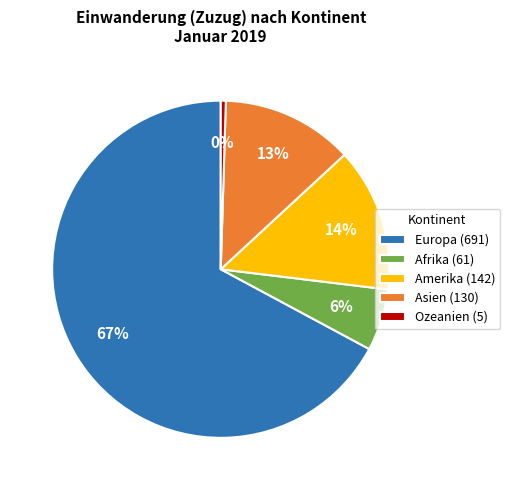

To the nearest percent, what is the average slice percentage?

20%